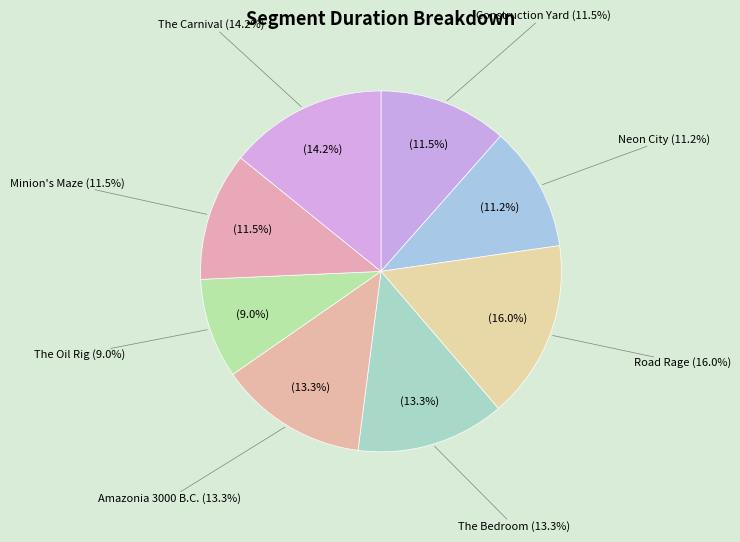

How many slices are in this pie chart?

8